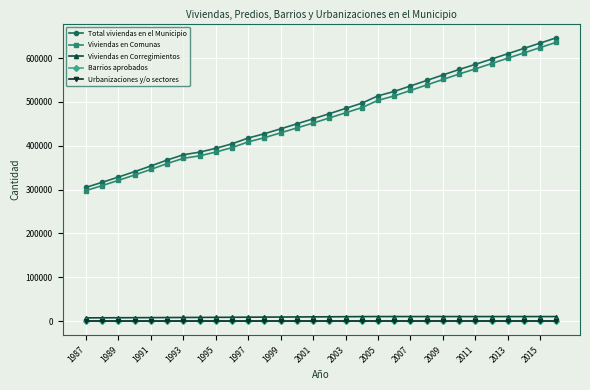

Which series has the largest range (max minus min)?

Total viviendas en el Municipio